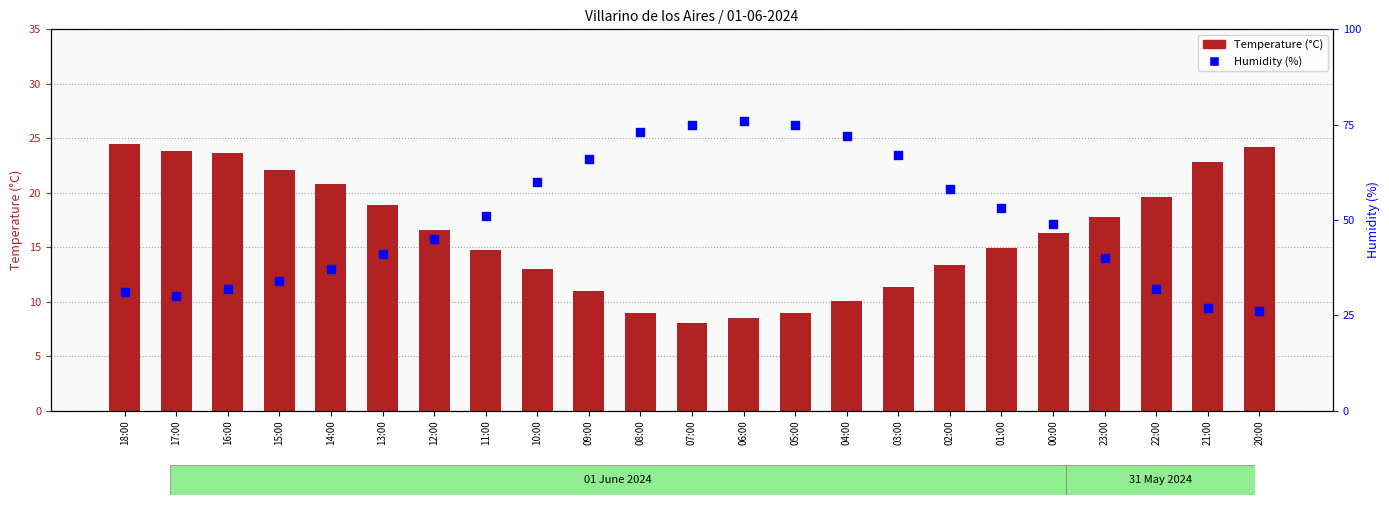

Which series contains the lowest Y value?

Temperature (°C)